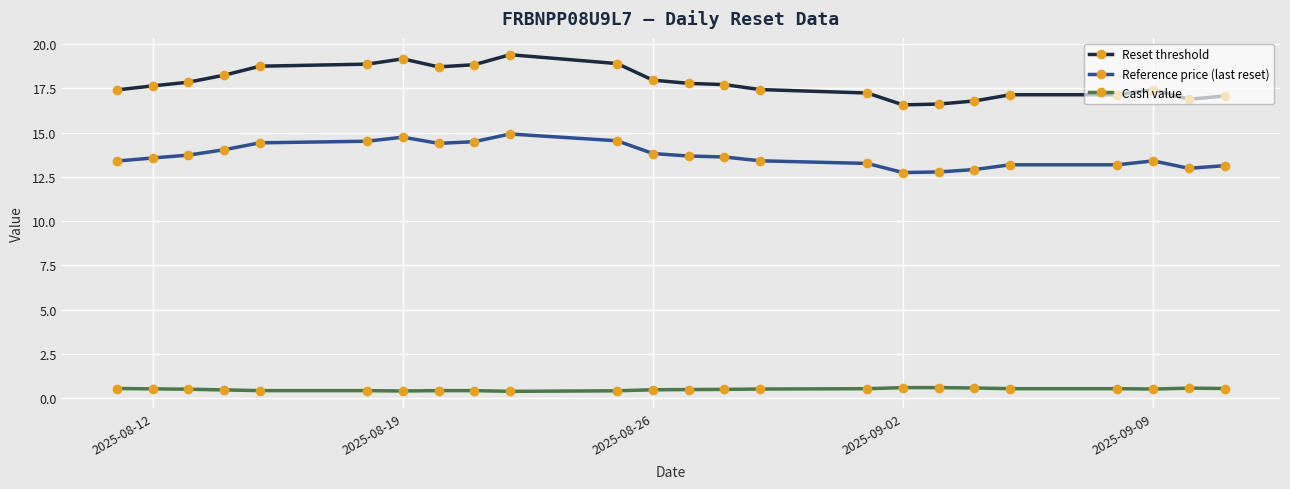

What is the greatest value displayed?

19.4